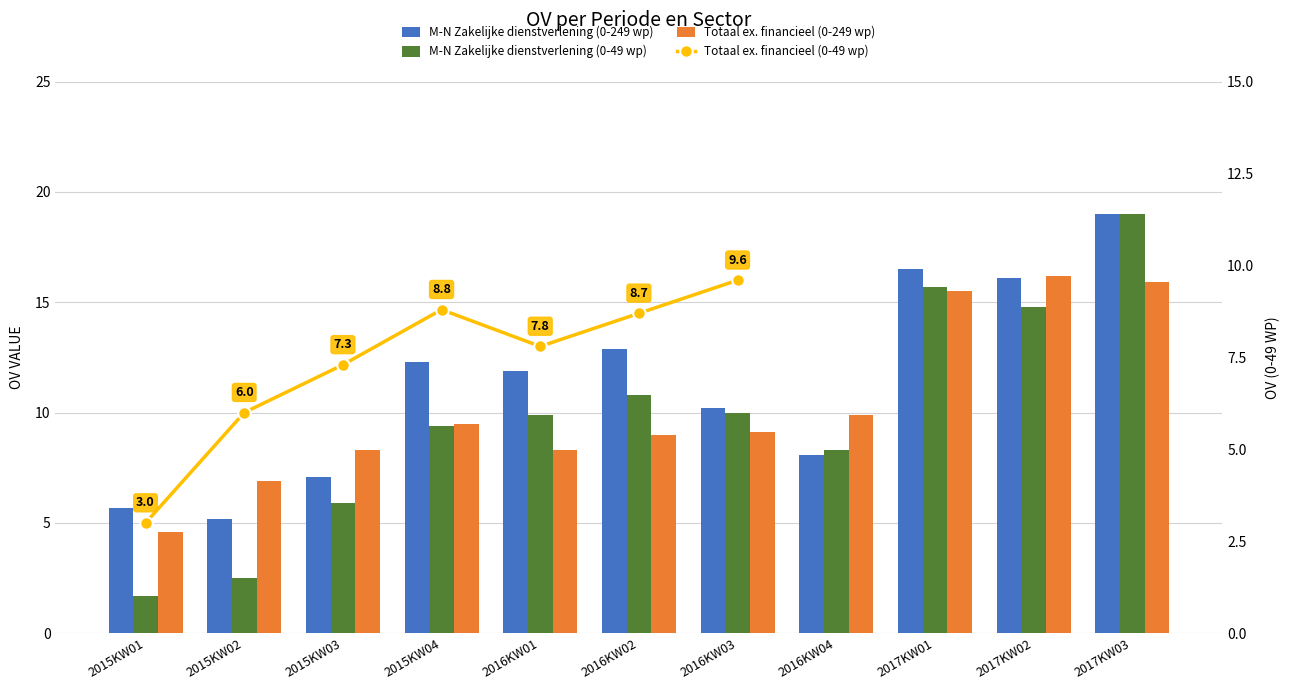

Is the value of Totaal ex. financieel (0-249 wp) at 2017KW01 greater than the value of M-N Zakelijke dienstverlening (0-49 wp) at 2017KW03?

No